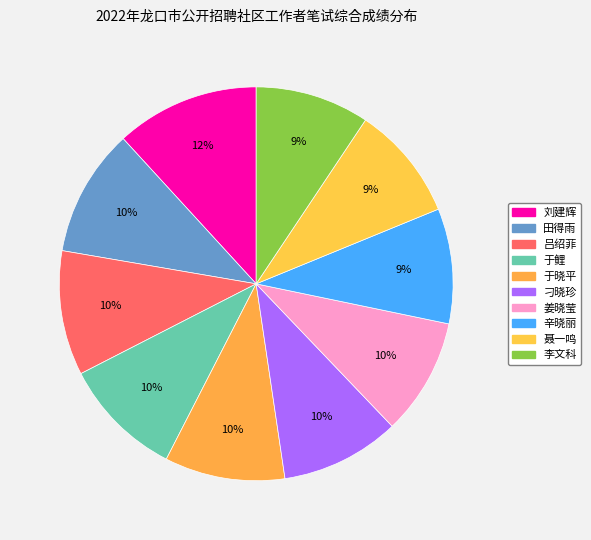

Is it true that 辛晓丽 is 9% of the pie?

True